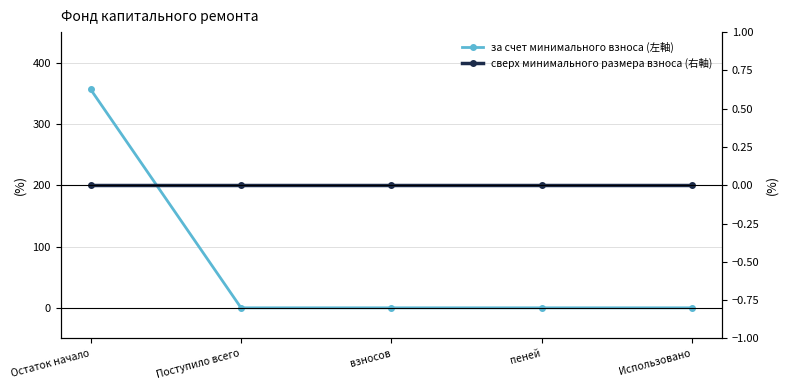

Which series changed the most between Остаток начало and взносов?

за счет минимального взноса (左軸)